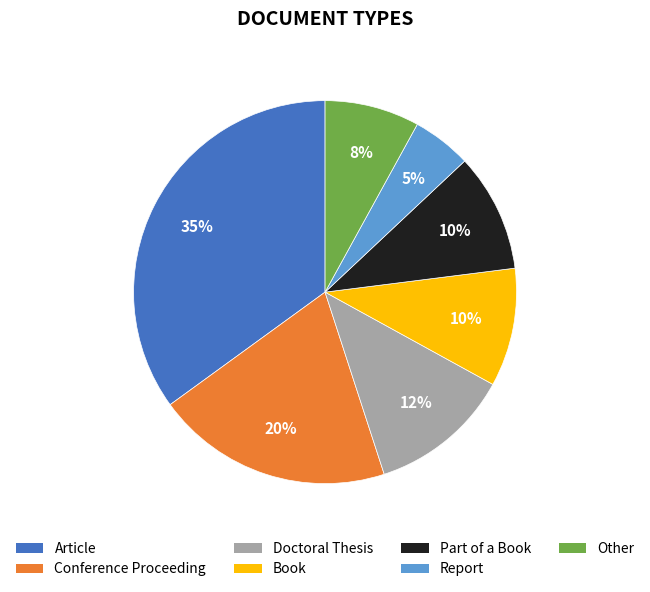

Is the sum of Book and Conference Proceeding greater than half?

No